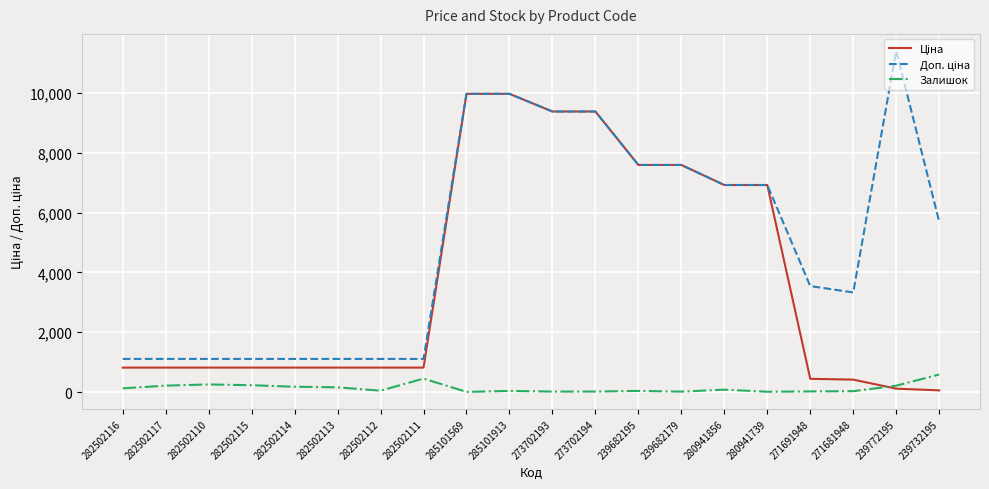

Which label corresponds to the largest value in the chart?

239772195